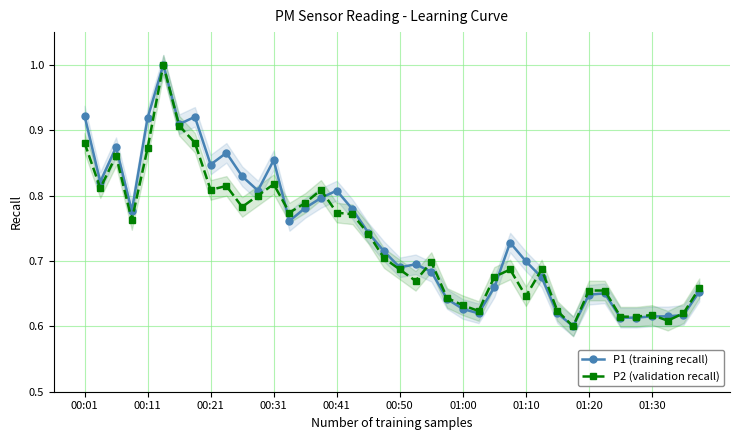

Count the P2 (validation recall) values in the range 0 to 1.

40